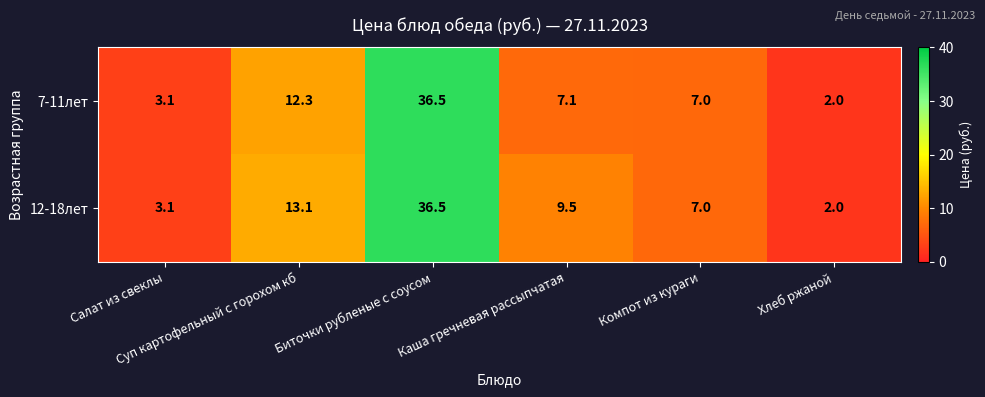

Which series has the largest total across all categories?

12-18лет